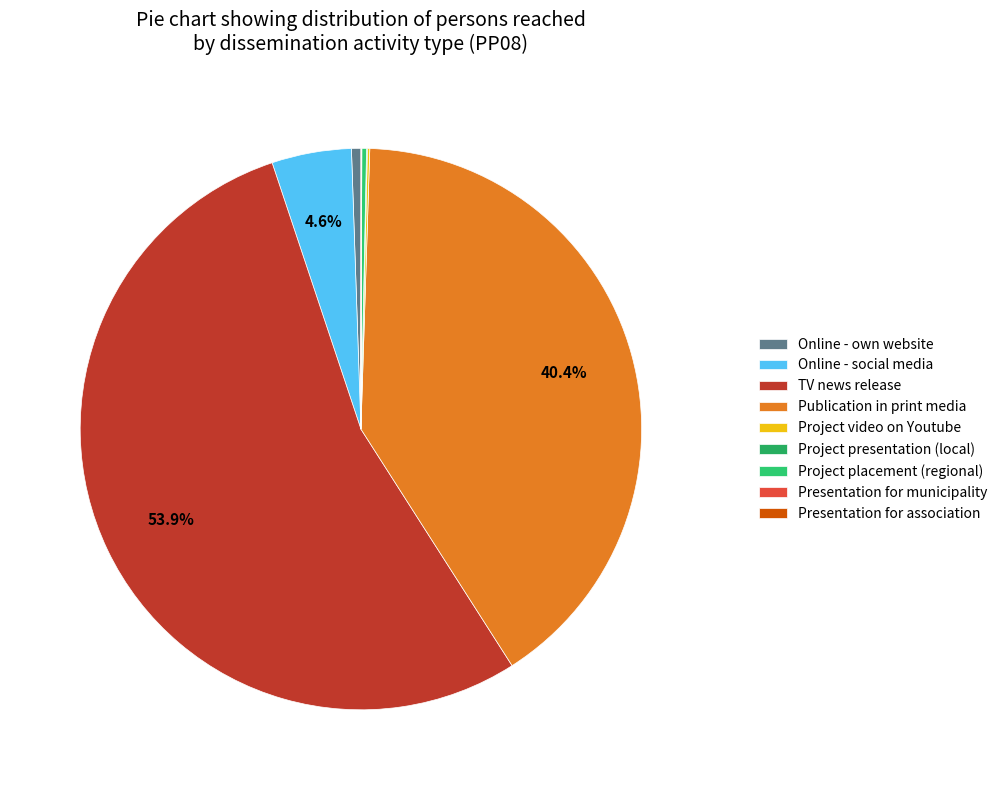

To the nearest percent, what is the combined percentage of Online - social media and Online - own website?

5%